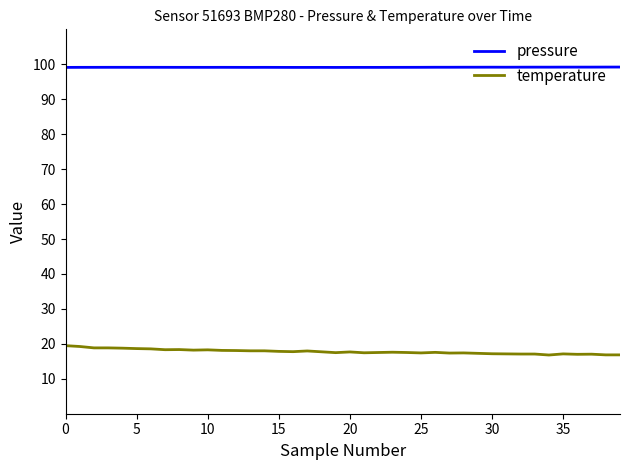

How many series are shown in this chart?

2